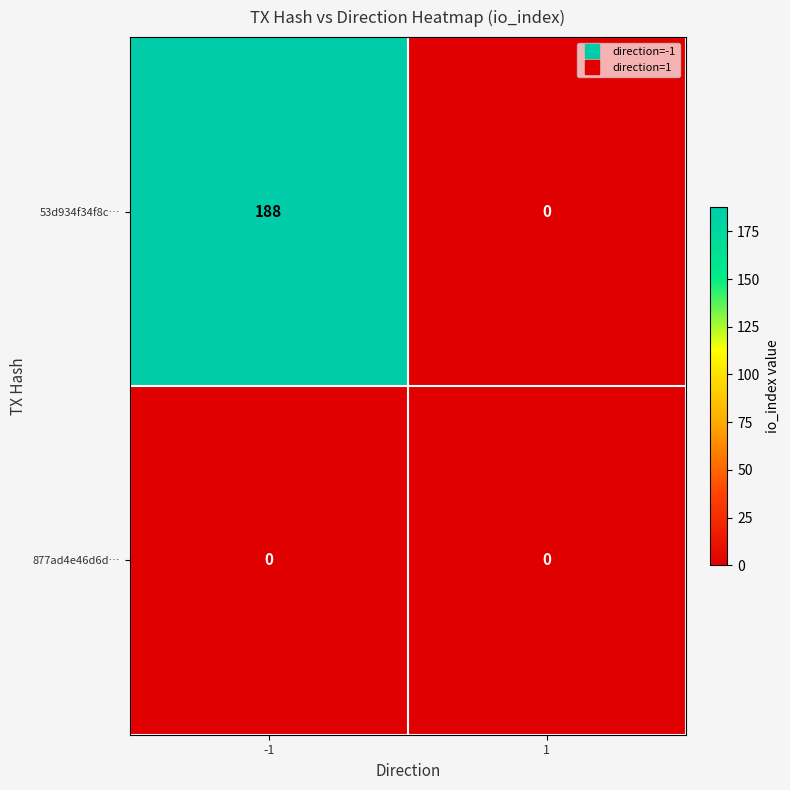

Reading left to right, transcribe all the data shown in this chart.

53d934f34f8c…: 188	0
877ad4e46d6d…: 0	0